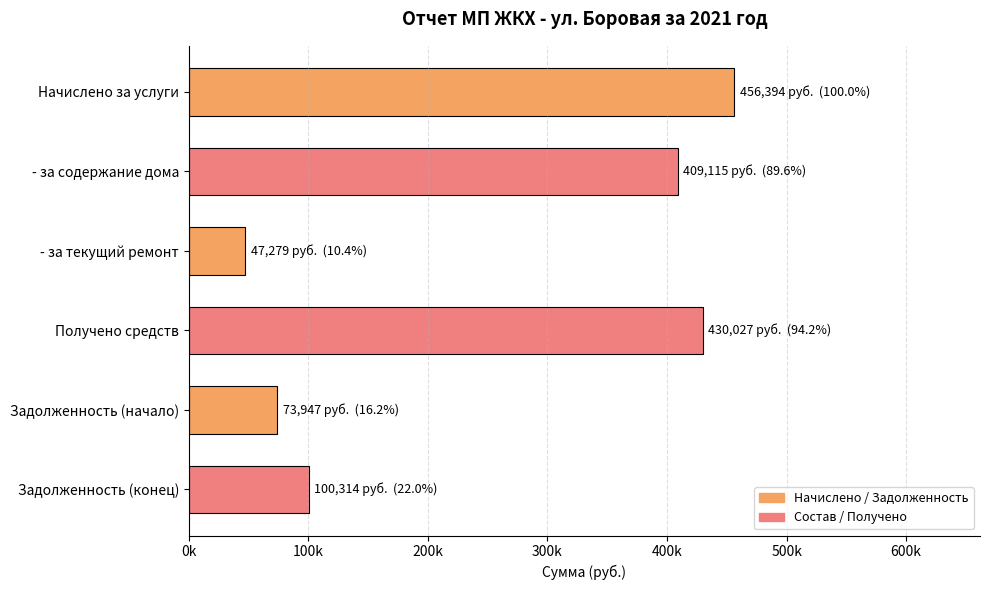

Does the chart contain any negative values?

No